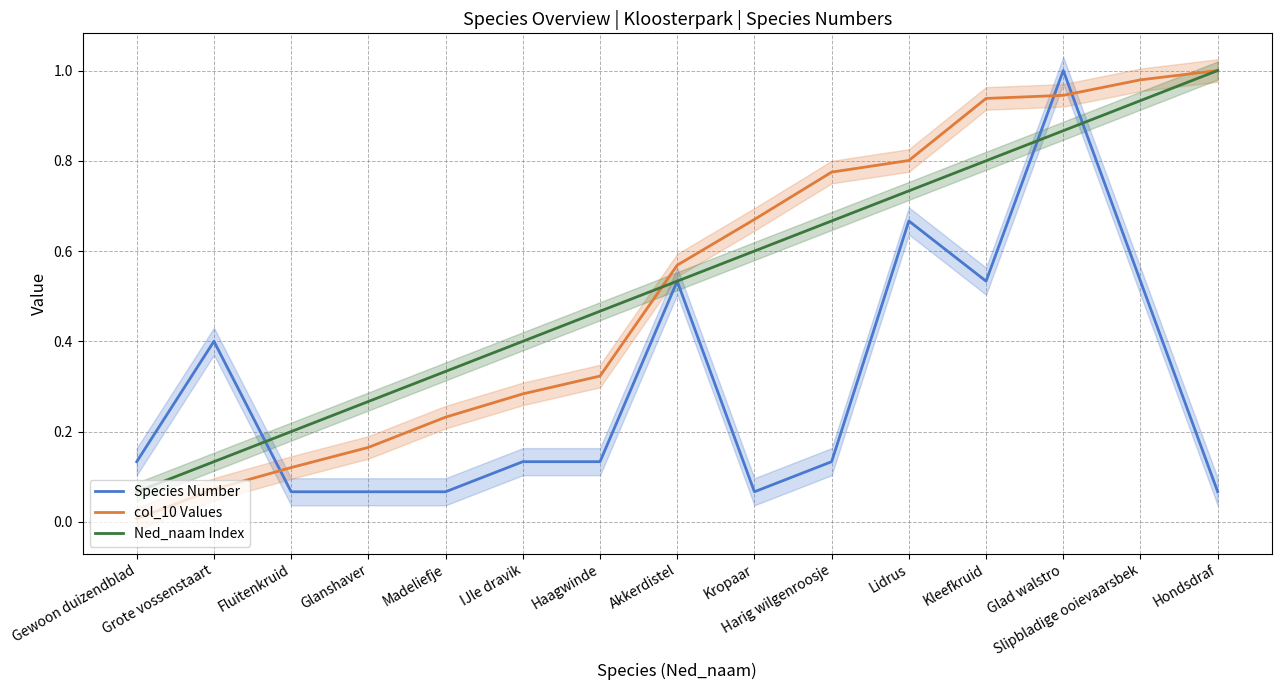

At how many categories does at least one series exceed 0?

15